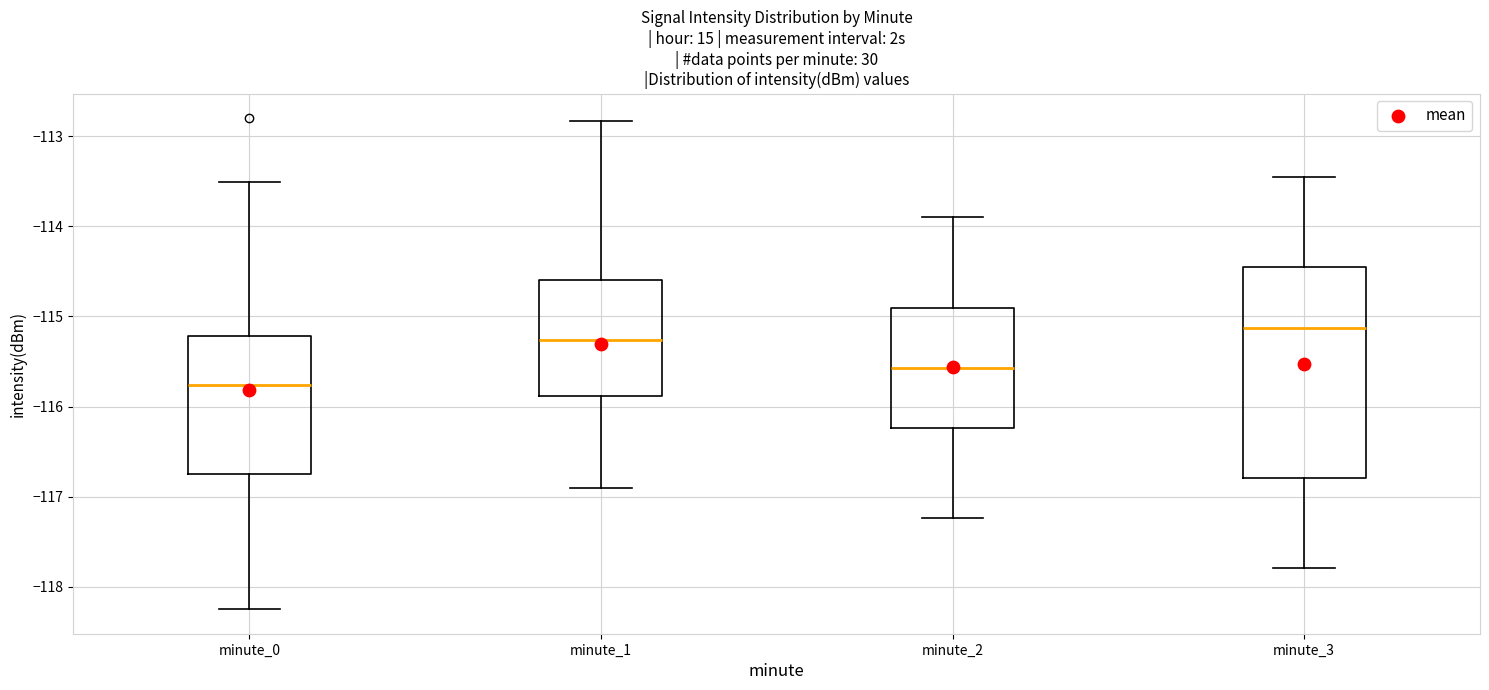

Reading left to right, transcribe this box plot: for each box, give where its median line is, the range the box spans, and where its two whiskers end, as read against the y-axis. The values are not printed on the chart, so give them approximately, as read against the axis.

minute_0: median -115.8, box -116.7 to -115.2, whiskers -118.2 to -113.5
minute_1: median -115.3, box -115.9 to -114.6, whiskers -116.9 to -112.8
minute_2: median -115.6, box -116.2 to -114.9, whiskers -117.2 to -113.9
minute_3: median -115.1, box -116.8 to -114.5, whiskers -117.8 to -113.5